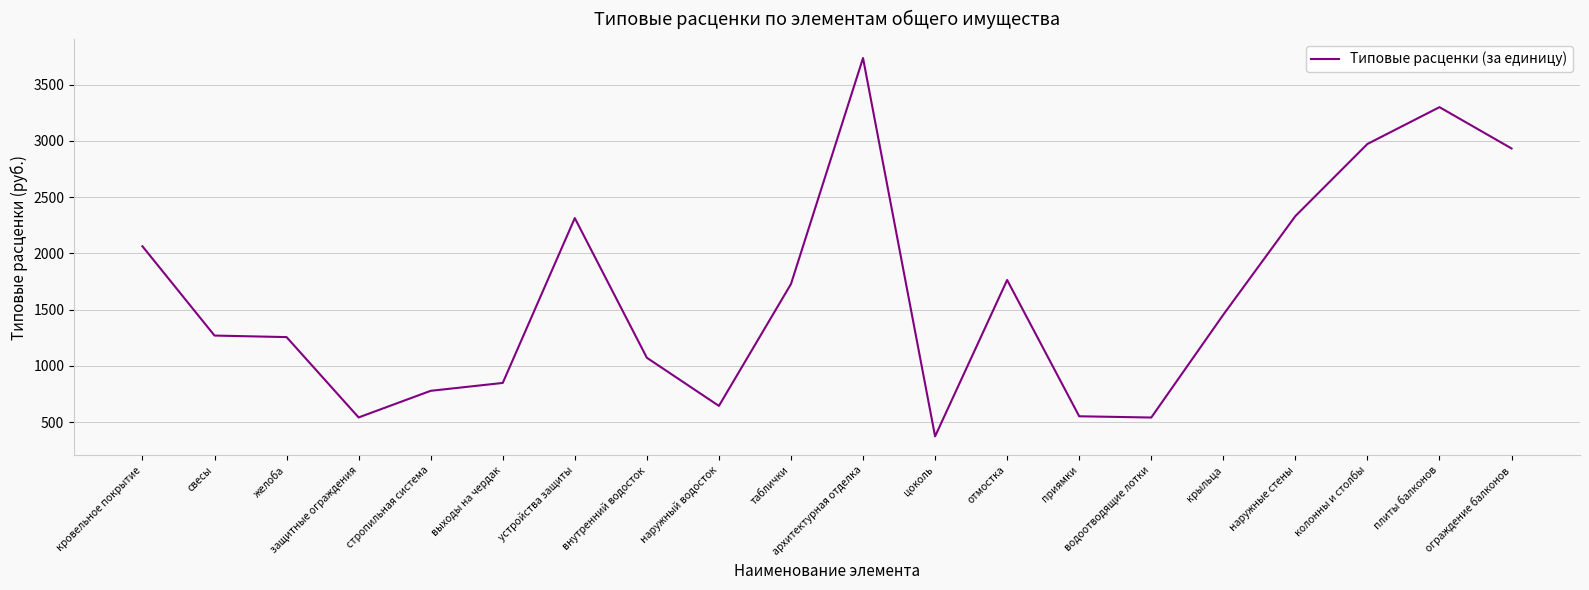

What is the difference between the maximum and minimum values?

3360.9